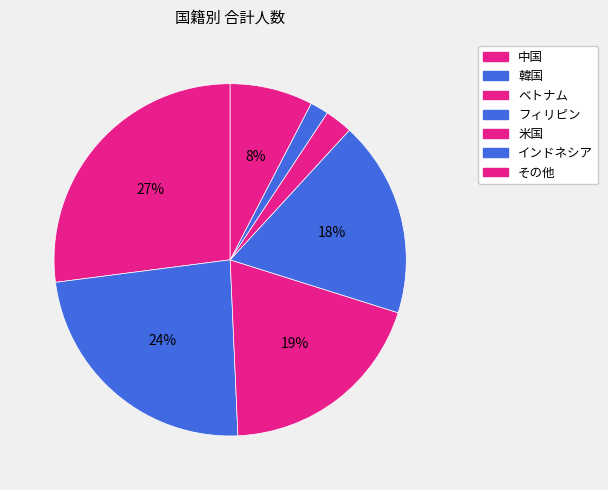

How many segments does this pie chart have?

7